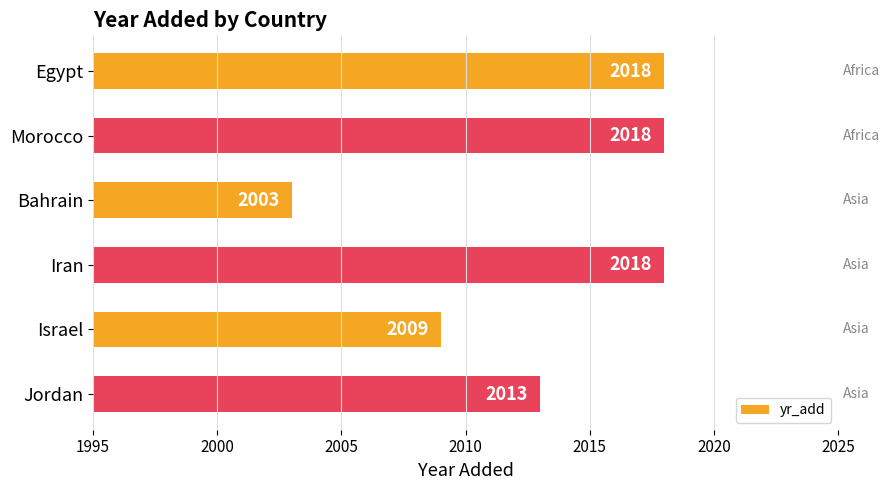

What position from the bottom is Iran?

3